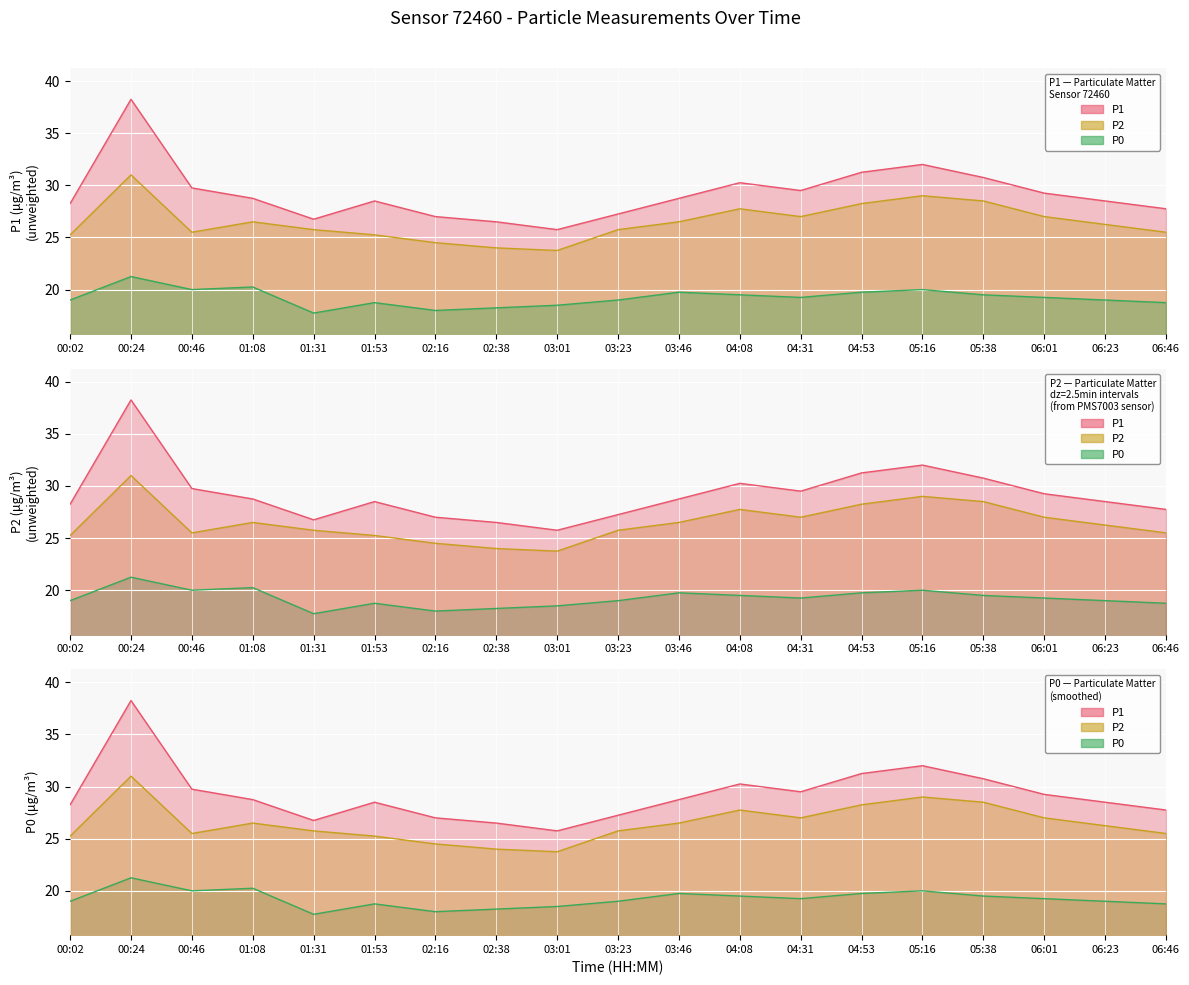

How many data points in P0 are above 19?

10